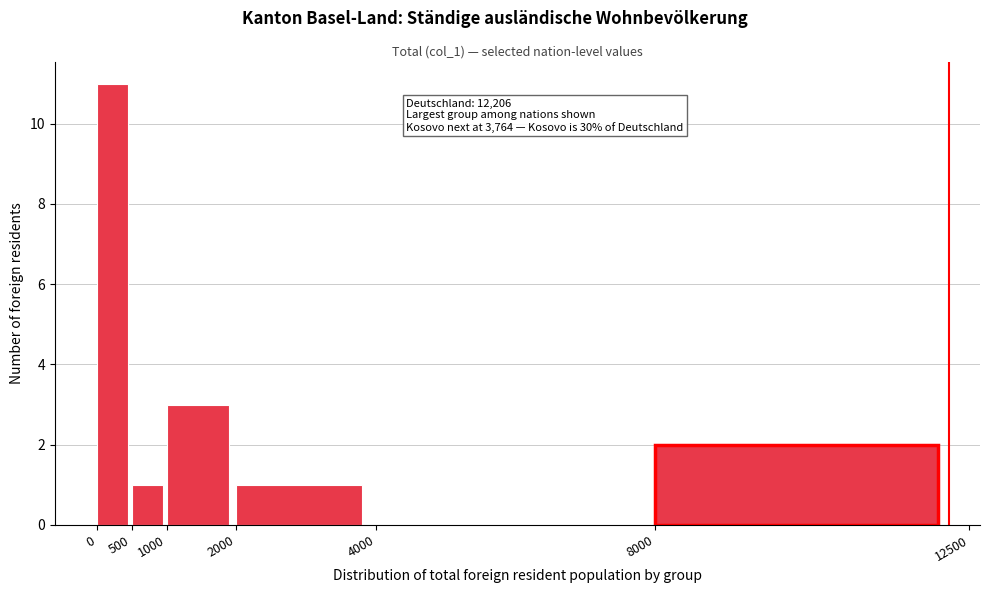

Over which range of the x-axis is the bar tallest?

0 to 500